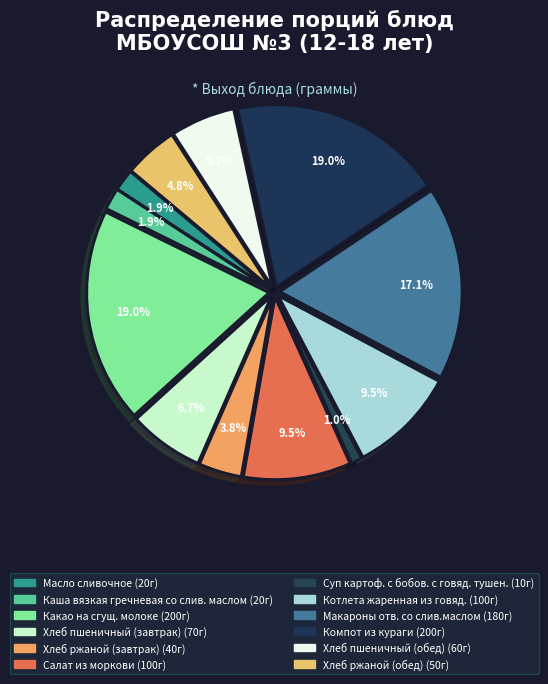

How many slices are in this pie chart?

12